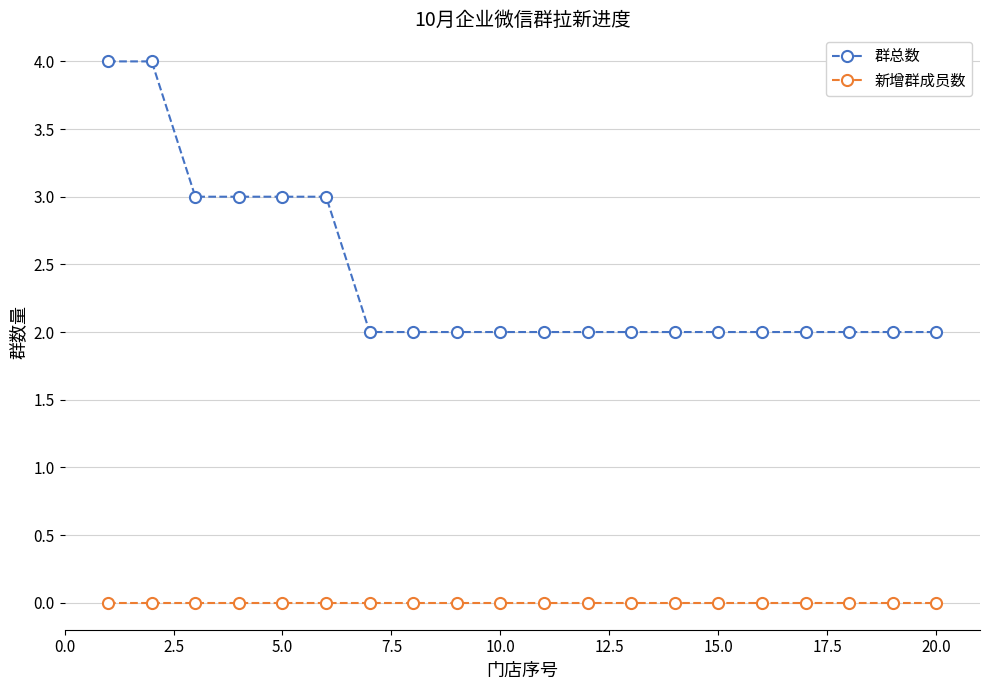

Is this an area chart (filled region under the line)?

No